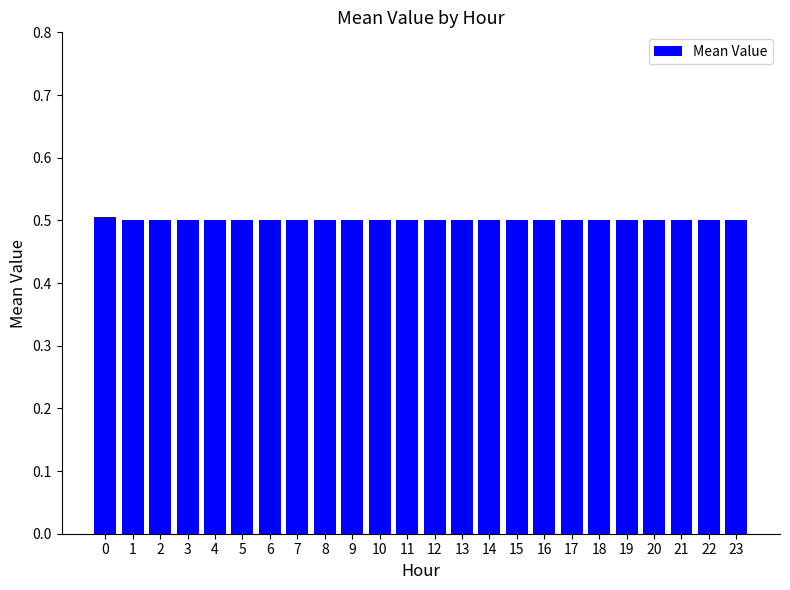

Are the bars horizontal?

No